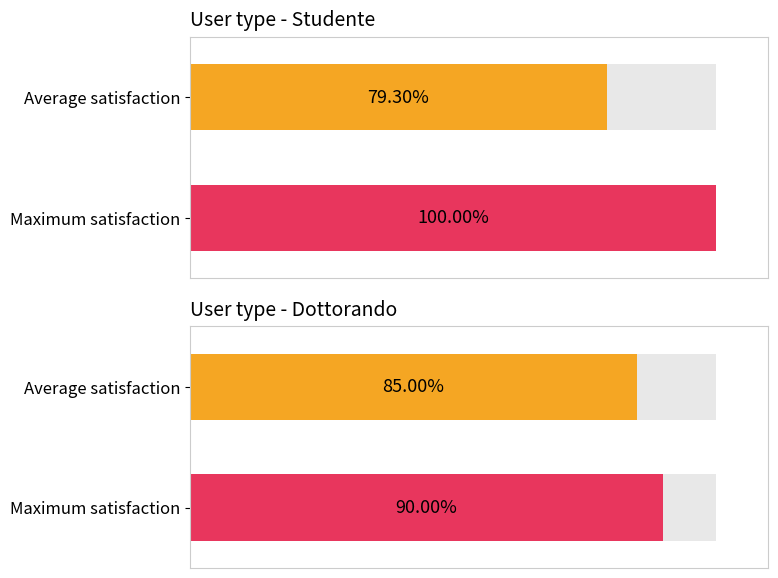

Count the number of data series in this chart.

2